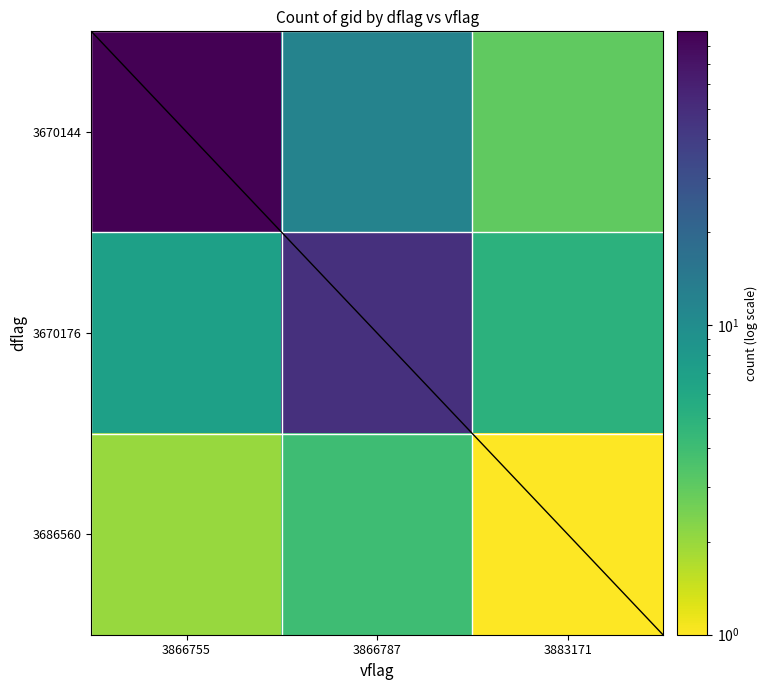

Reading left to right, transcribe all the data shown in this chart.

3670144: 3866755=89	3866787=12	3883171=3
3670176: 3866755=7	3866787=48	3883171=5
3686560: 3866755=2	3866787=4	3883171=1